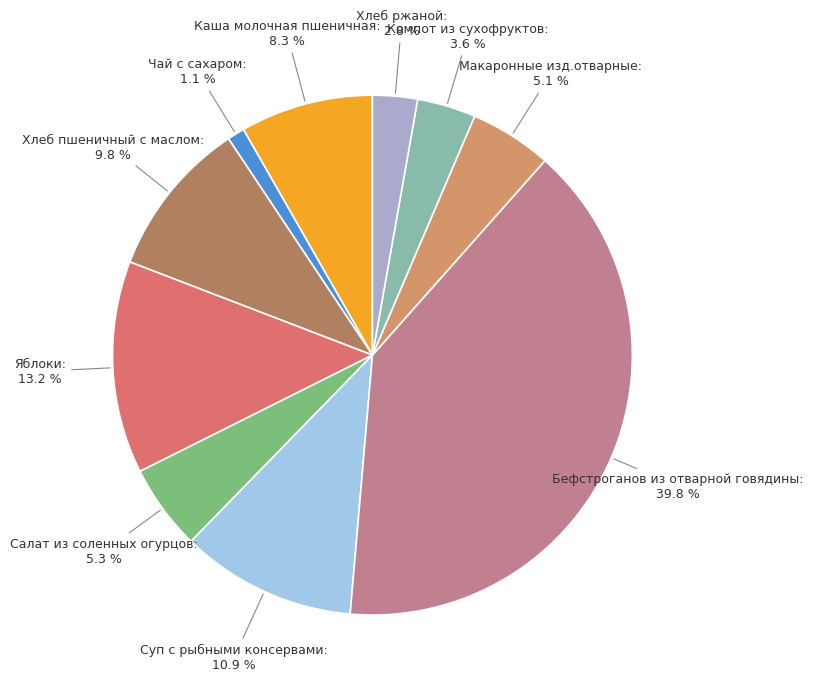

Is Чай с сахаром the majority of the pie?

No